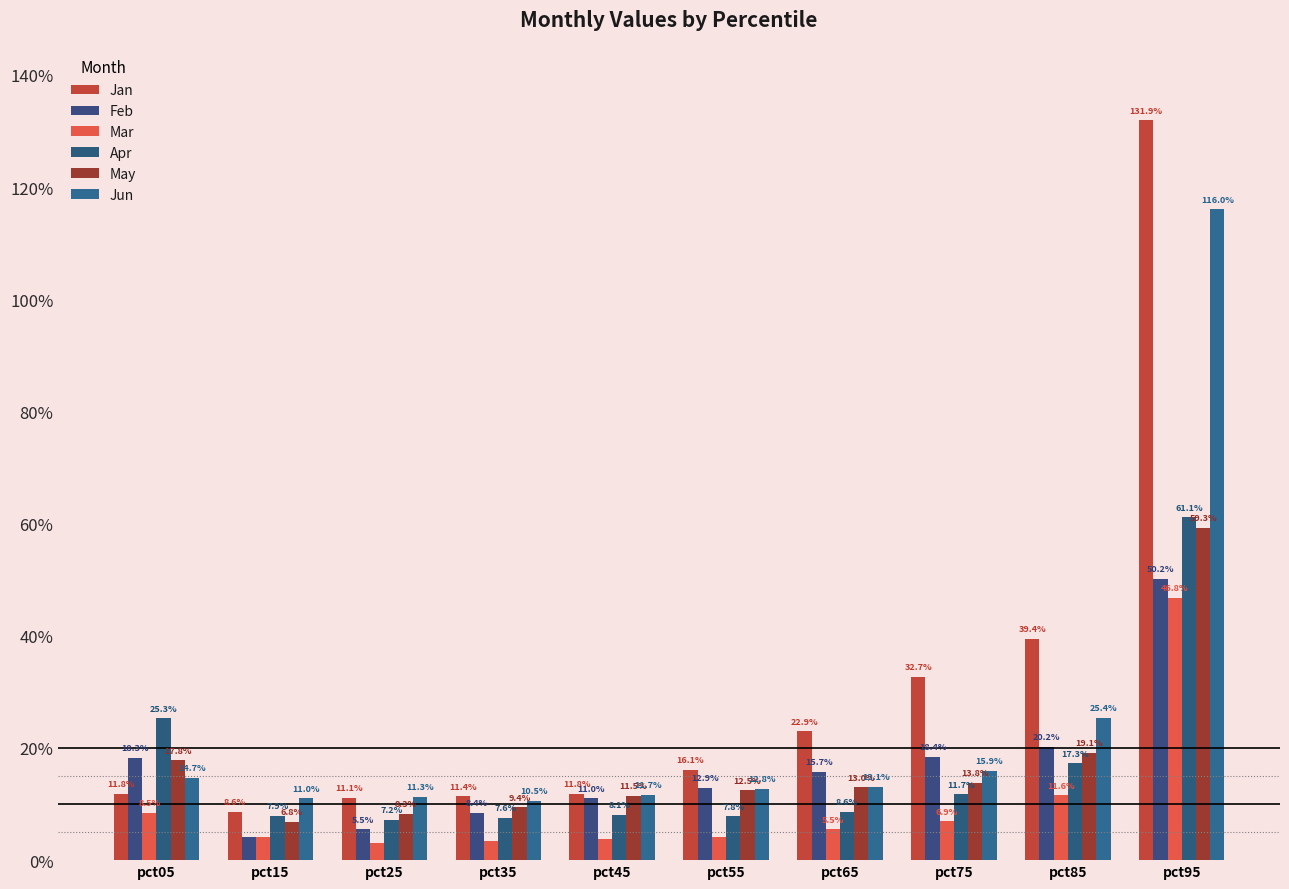

At pct45, list the series in order from smallest to largest.

Mar, Apr, Feb, May, Jun, Jan